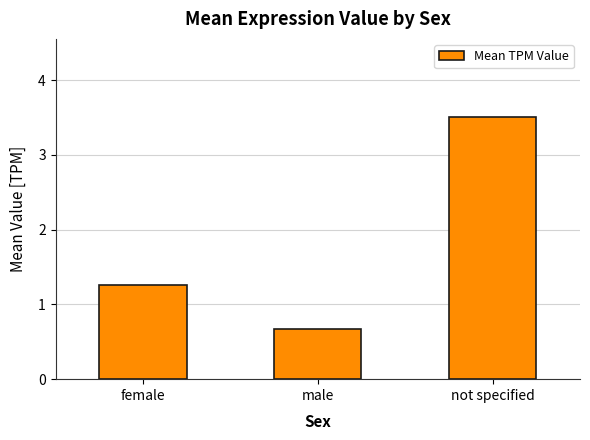

List the labels in order of value, smallest first.

male, female, not specified